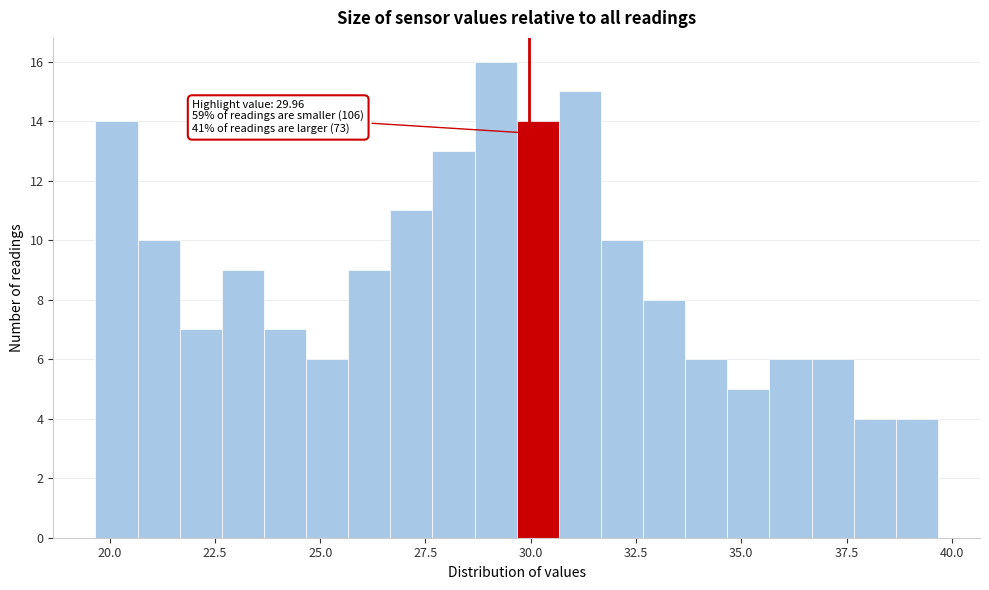

Read against the x-axis, roughly where is the centre of the tallest bar?

29.0